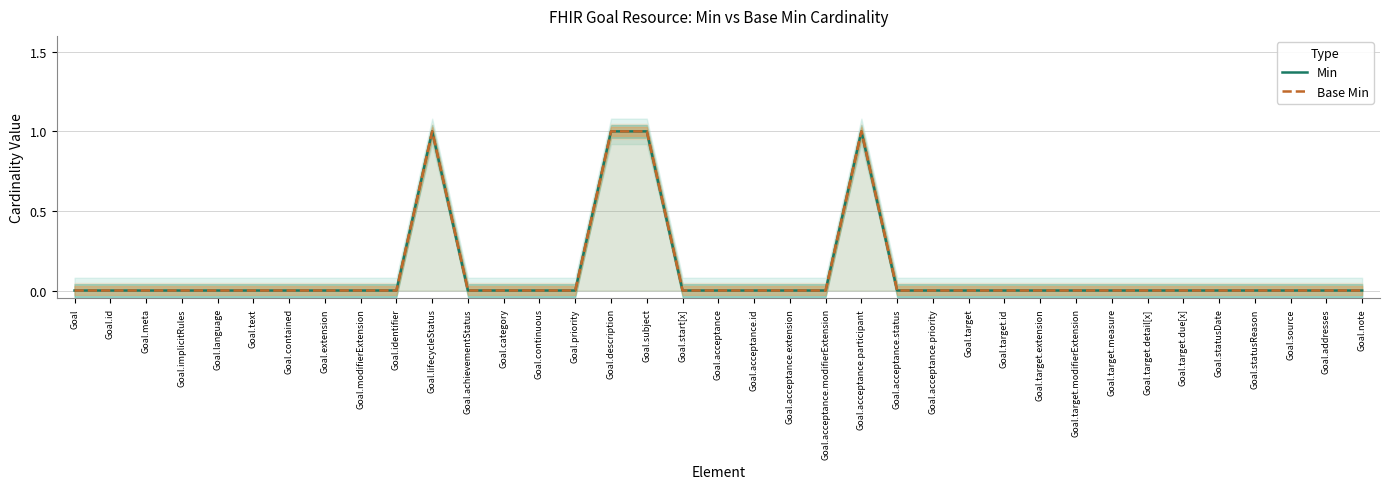

How many data points does each series have?

37